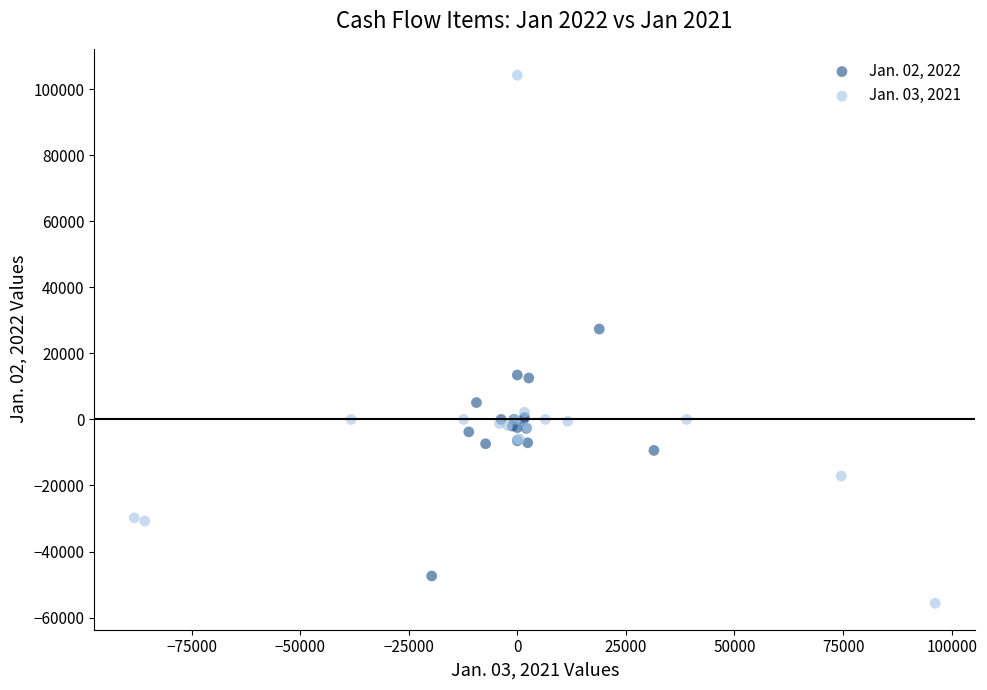

Which series has the largest Y range (max minus min)?

Jan. 03, 2021